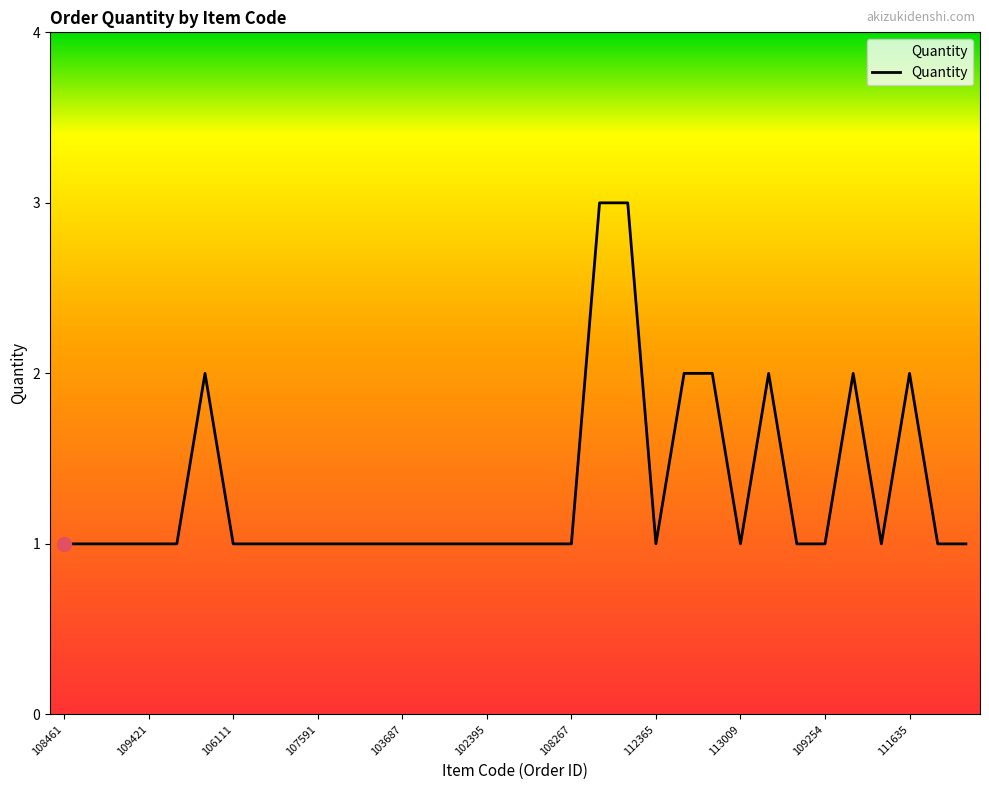

How many values are between 1 and 2?

31